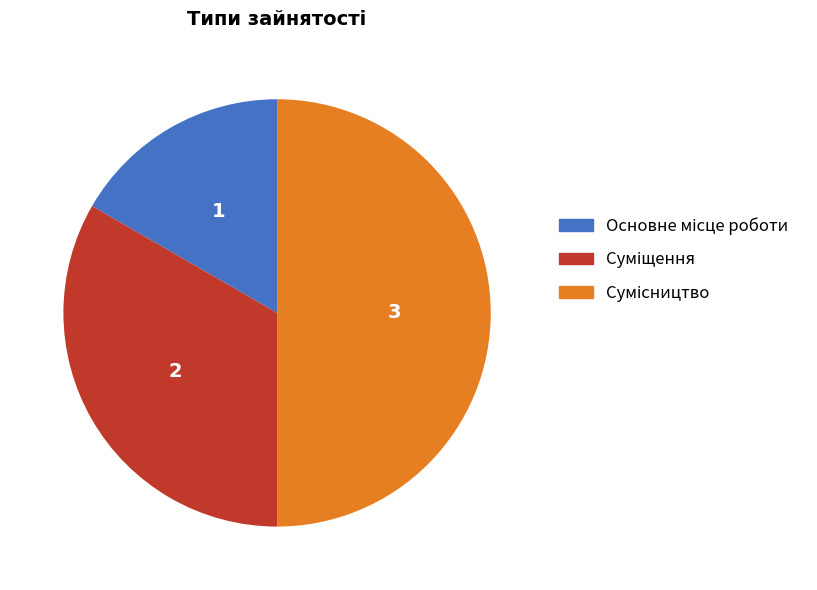

How many slices are in this pie chart?

3